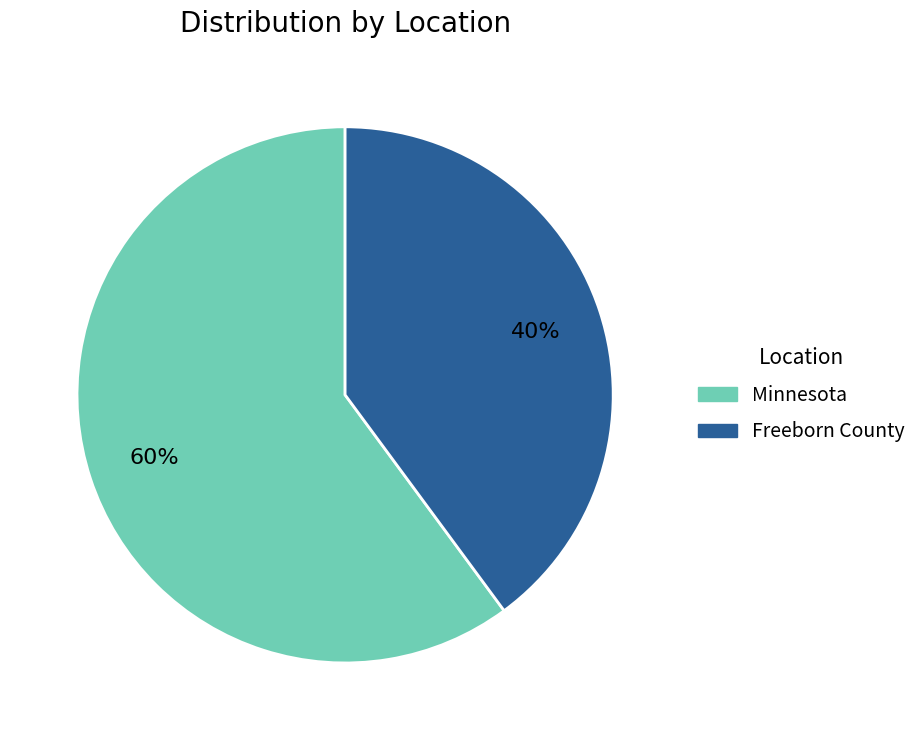

Approximately how many times larger is the value at Freeborn County compared to Minnesota?

0.7